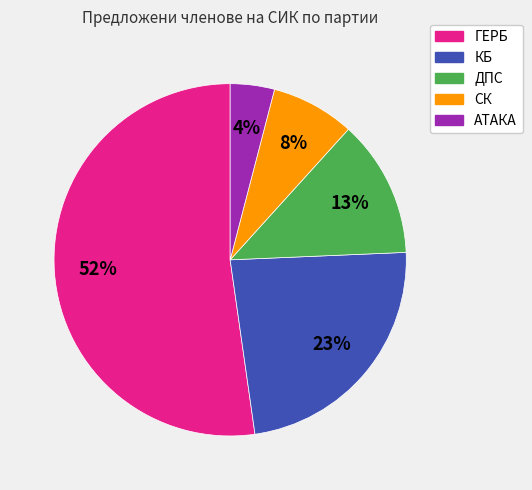

How many slices are in this pie chart?

5